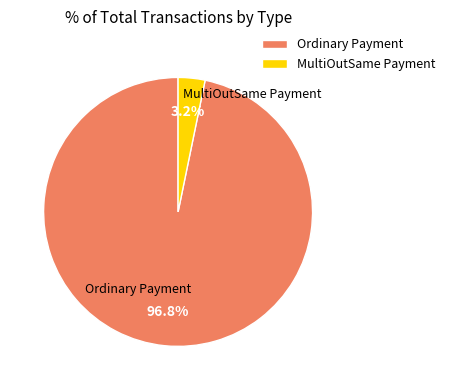

To the nearest percent, what is the difference between the largest and smallest slice percentages?

94%